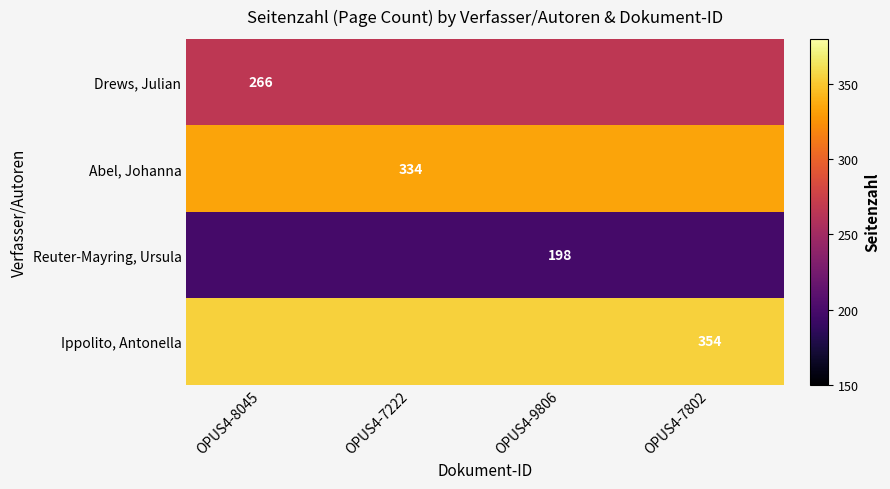

Is the value of Drews, Julian at OPUS4-8045 greater than the value of Abel, Johanna at OPUS4-7222?

No